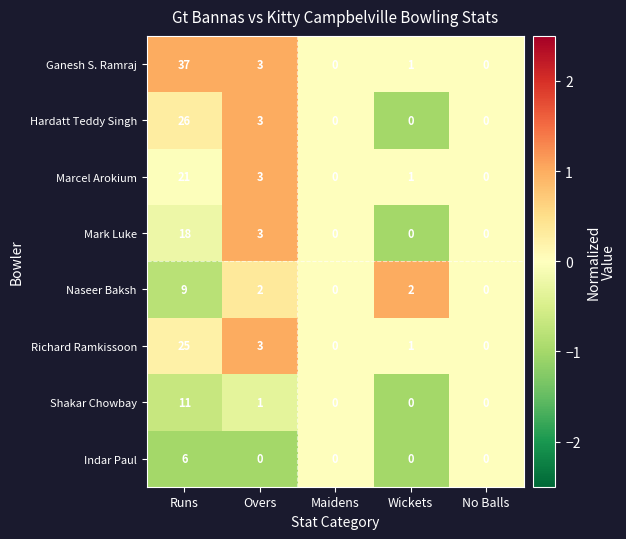

Rank the series by their maximum value, from lowest to highest.

Indar Paul, Naseer Baksh, Shakar Chowbay, Mark Luke, Marcel Arokium, Richard Ramkissoon, Hardatt Teddy Singh, Ganesh S. Ramraj